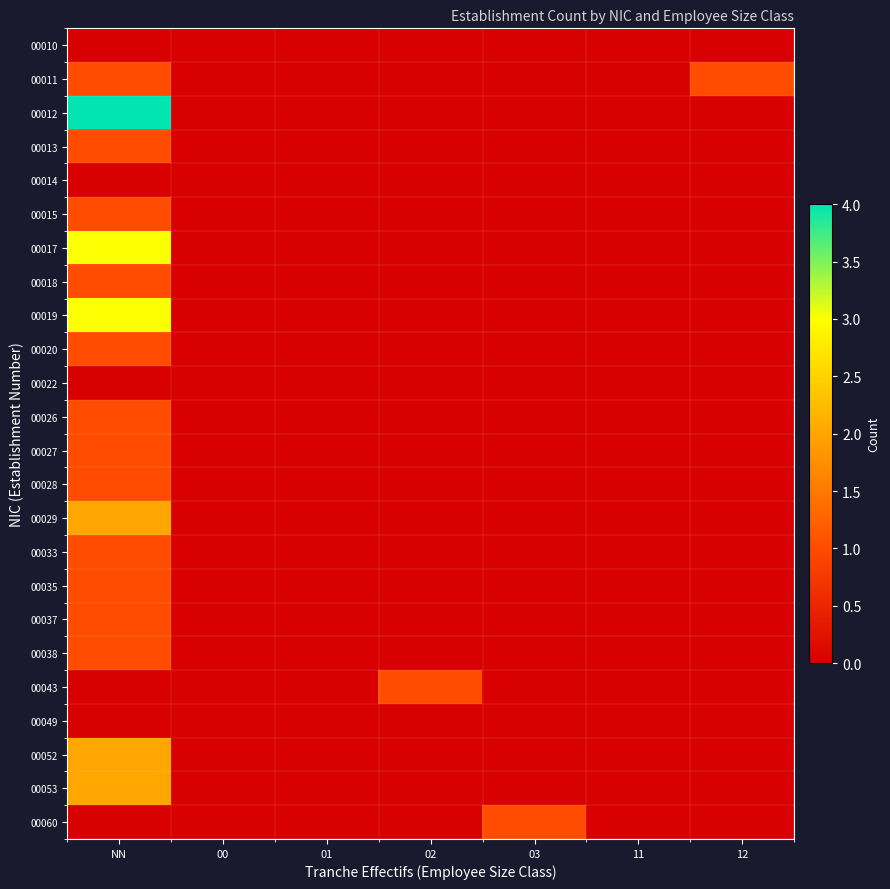

What is the spread (max minus min) of values at NN?

4